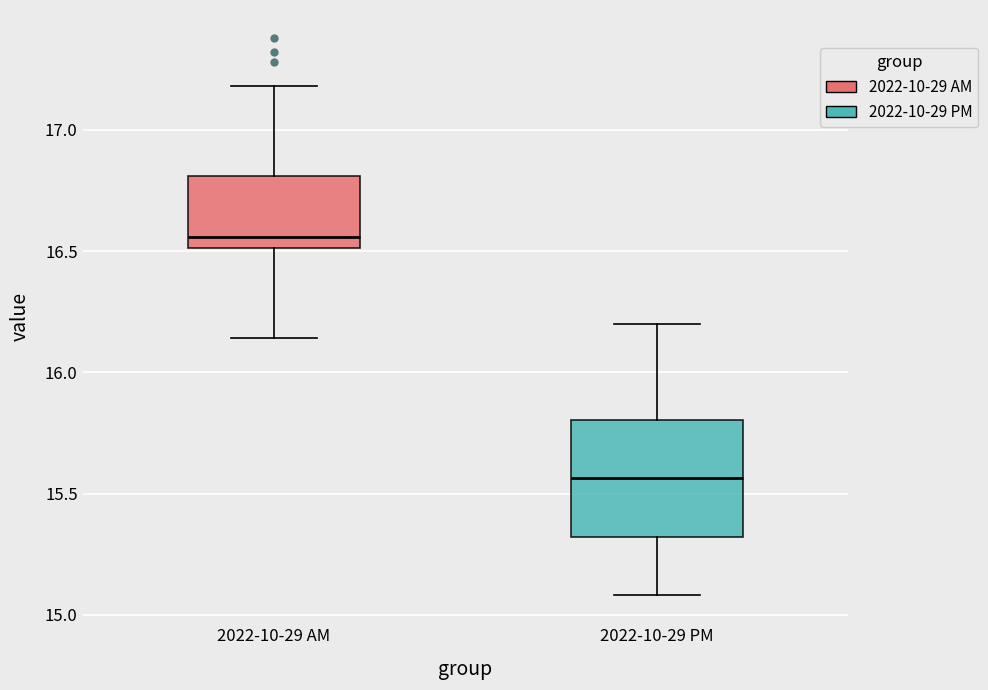

Where does the median line of the box for 2022-10-29 AM sit on the y-axis? The values are not printed on the chart, so give them approximately, as read against the axis.

16.55